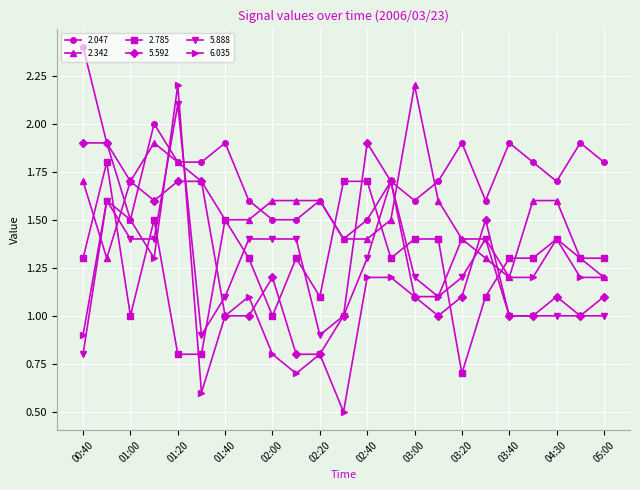

After their last crossing, which series has the higher values: 5.888 or 5.592?

5.592